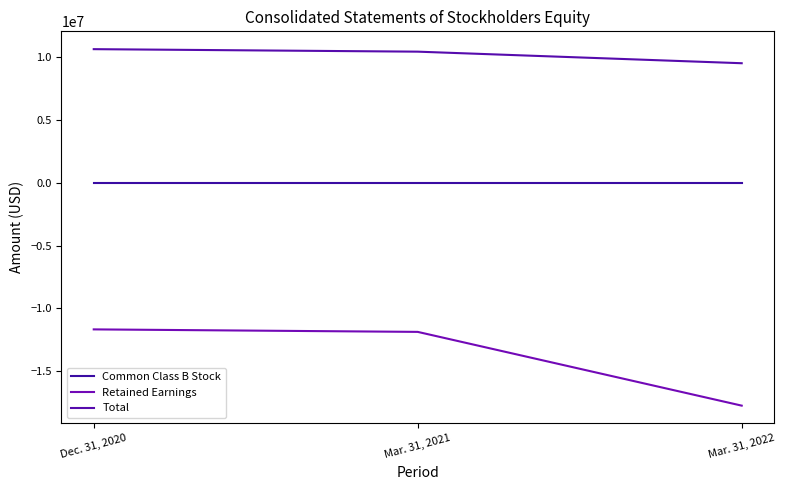

Reading left to right, list all the values displayed in this chart.

Common Class B Stock: Dec. 31, 2020=1000	Mar. 31, 2021=1000	Mar. 31, 2022=1000
Retained Earnings: Dec. 31, 2020=-11669740	Mar. 31, 2021=-11869069	Mar. 31, 2022=-17746232
Total: Dec. 31, 2020=10660071	Mar. 31, 2021=10460742	Mar. 31, 2022=9538717